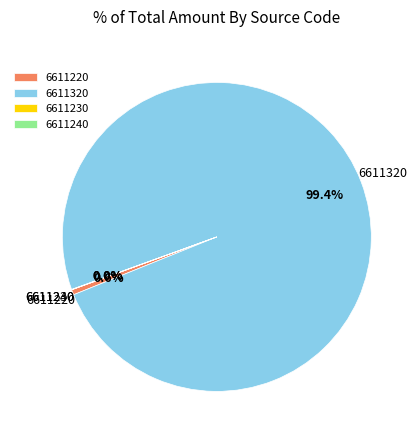

What percentage is the 6611220 slice, to the nearest percent?

1%